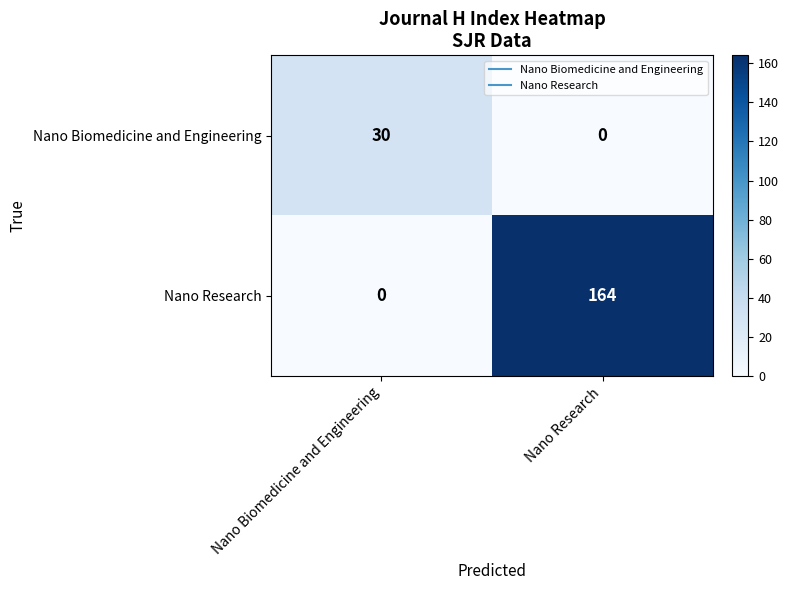

Rank the series by their maximum value, from highest to lowest.

Nano Research, Nano Biomedicine and Engineering